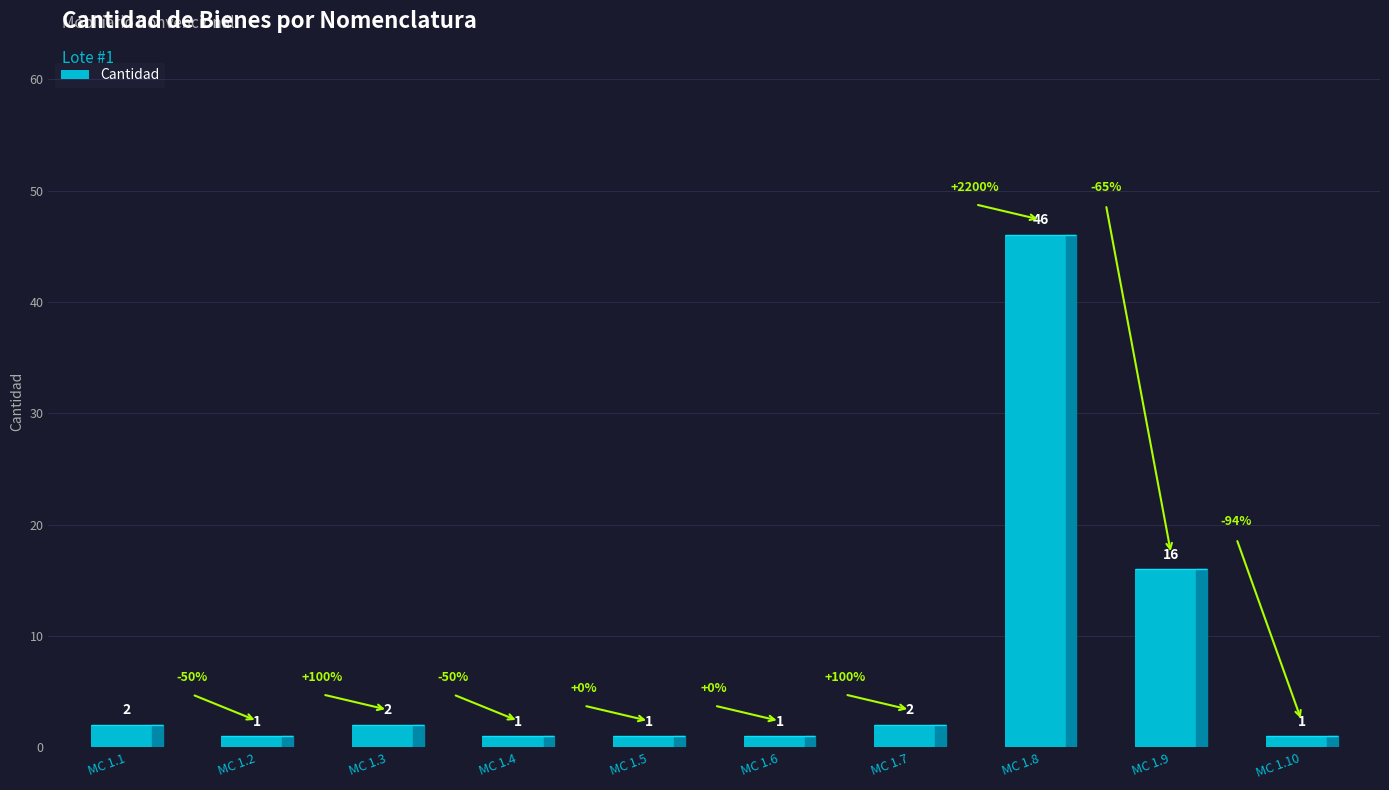

Which category has the highest value across all series?

MC 1.8